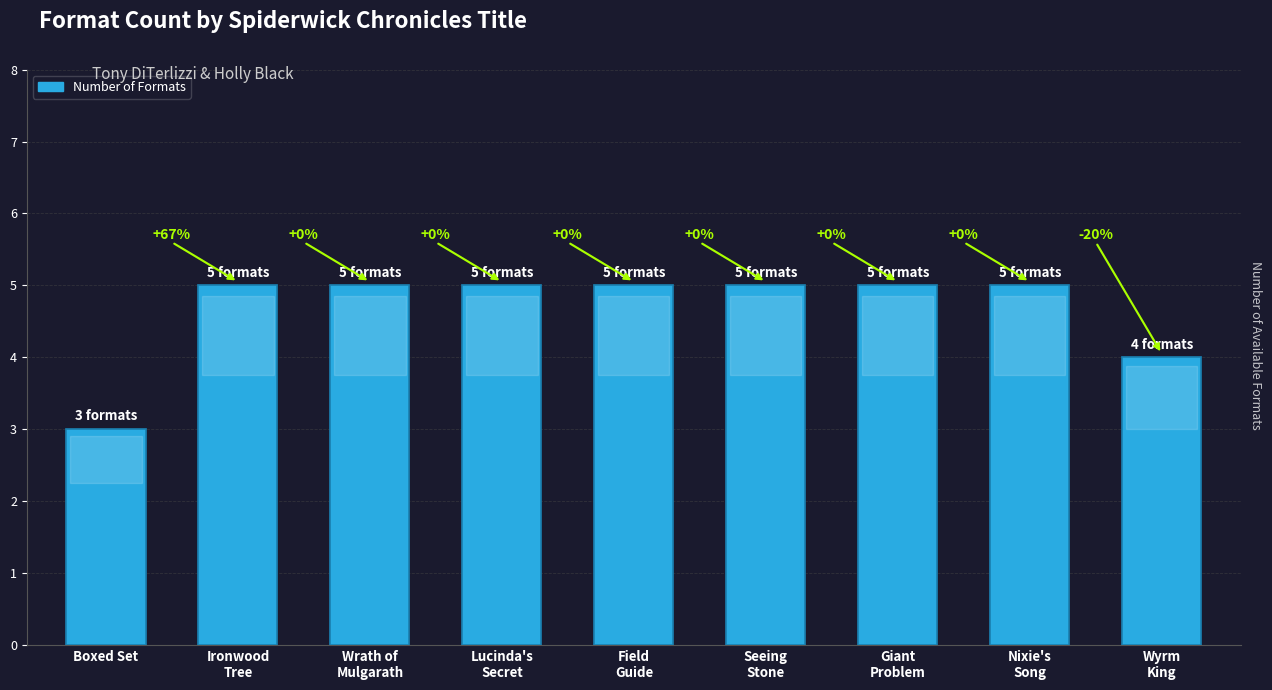

Are the bars horizontal?

No